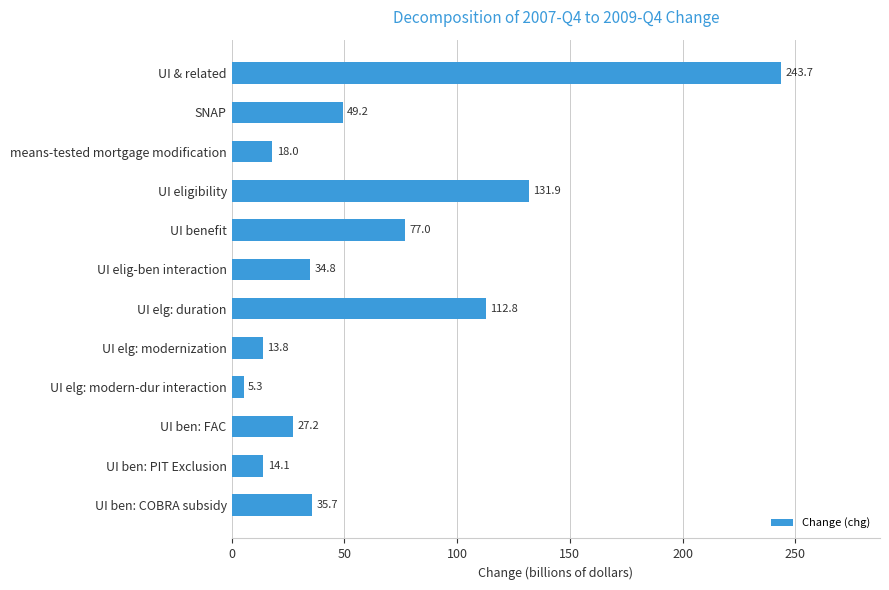

What is the label of the 7th bar from the top?

UI elg: duration